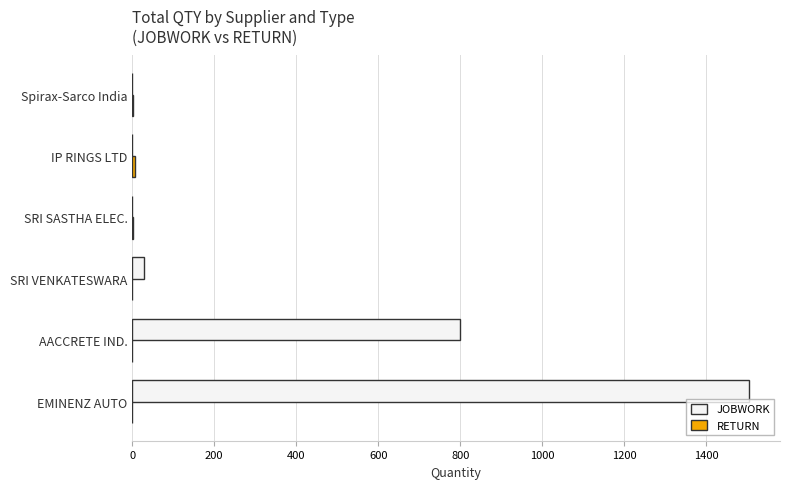

Which series has the largest total across all categories?

JOBWORK